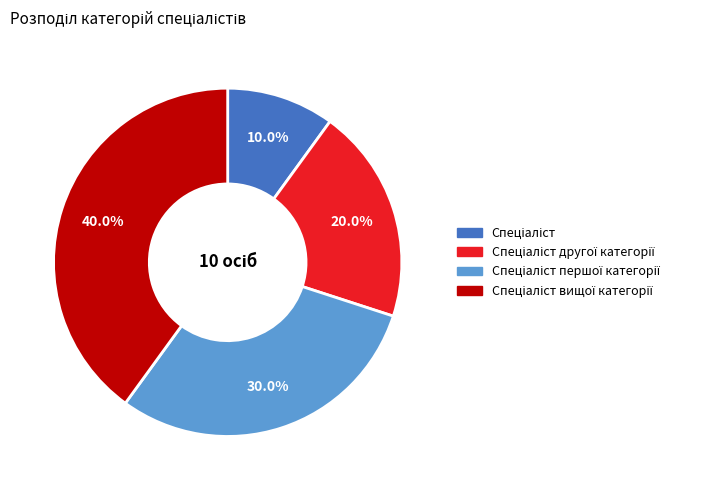

Does any single category account for the majority?

No